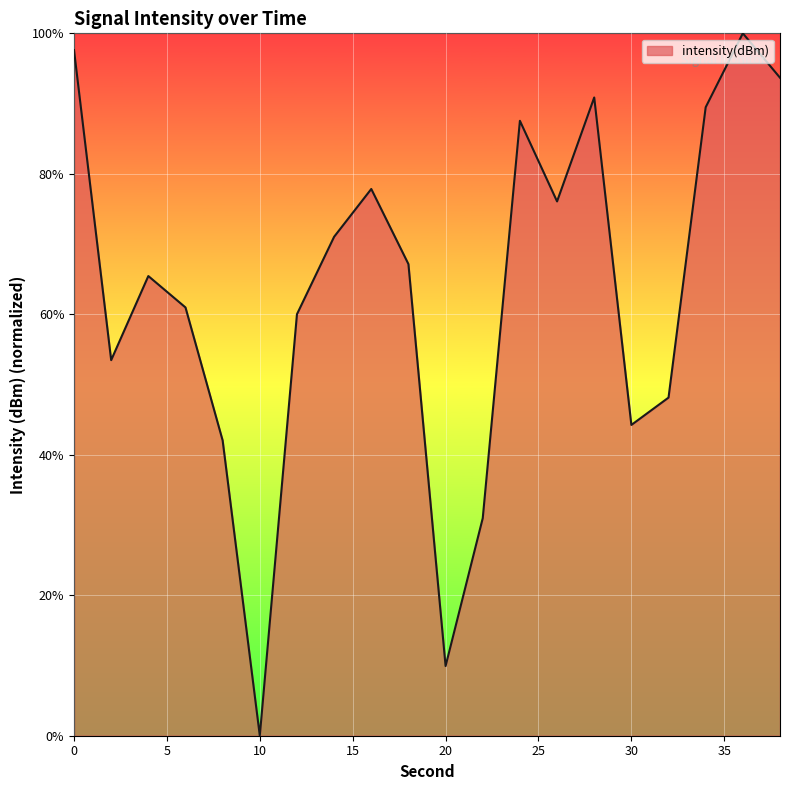

How many lines are shown in the chart?

1